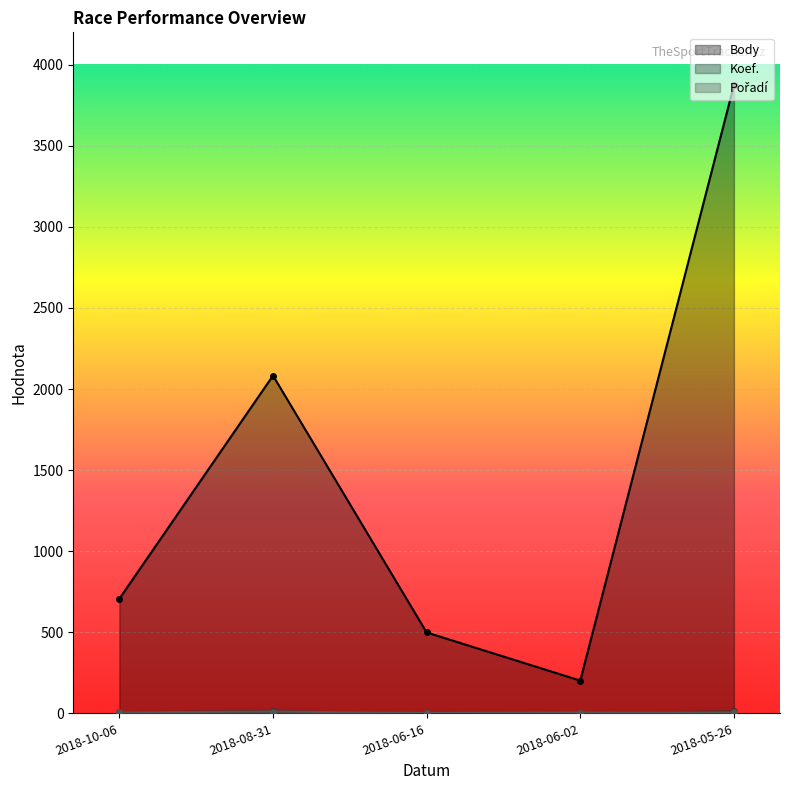

How many Pořadí values are between 5 and 6?

3